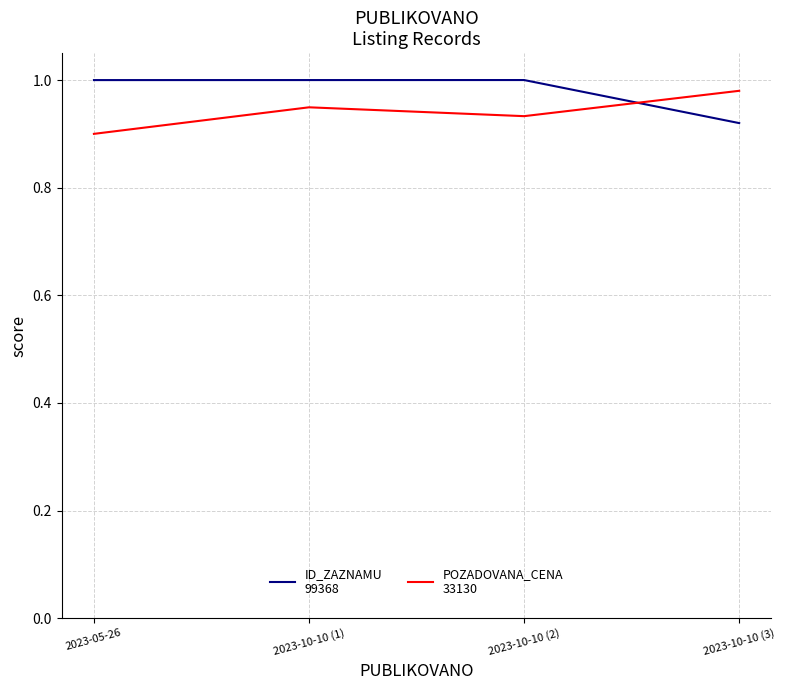

What is the total value across all series at 2023-10-10 (2)?

1.9